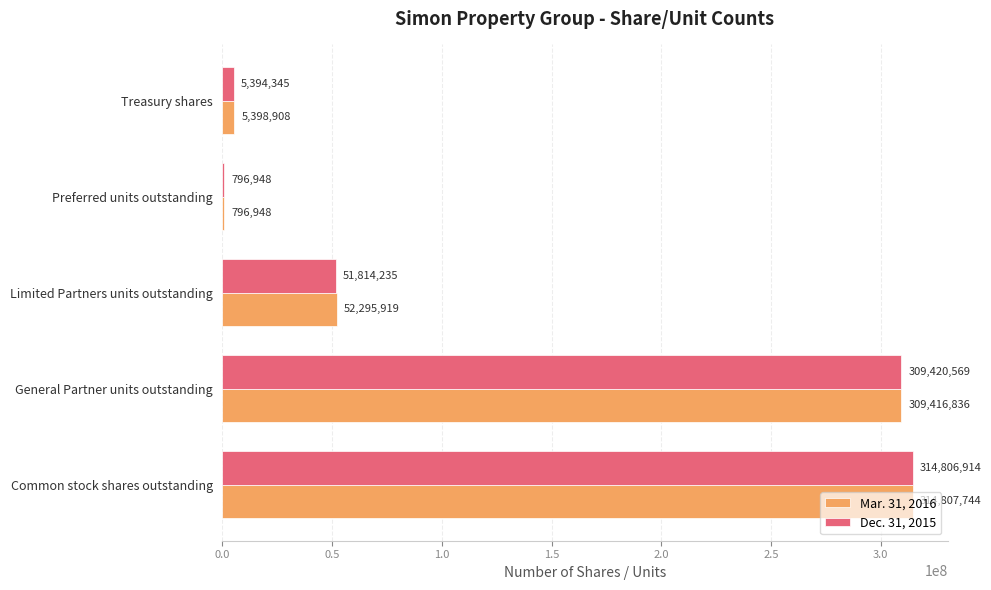

Which series has the largest total across all categories?

Mar. 31, 2016